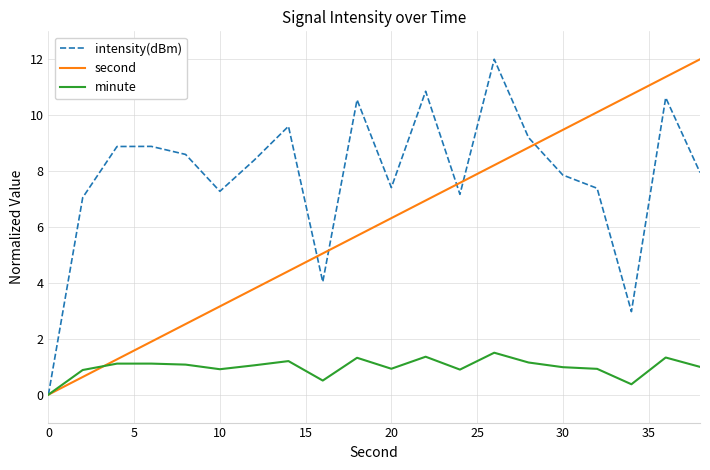

Which series has the largest total across all categories?

intensity(dBm)